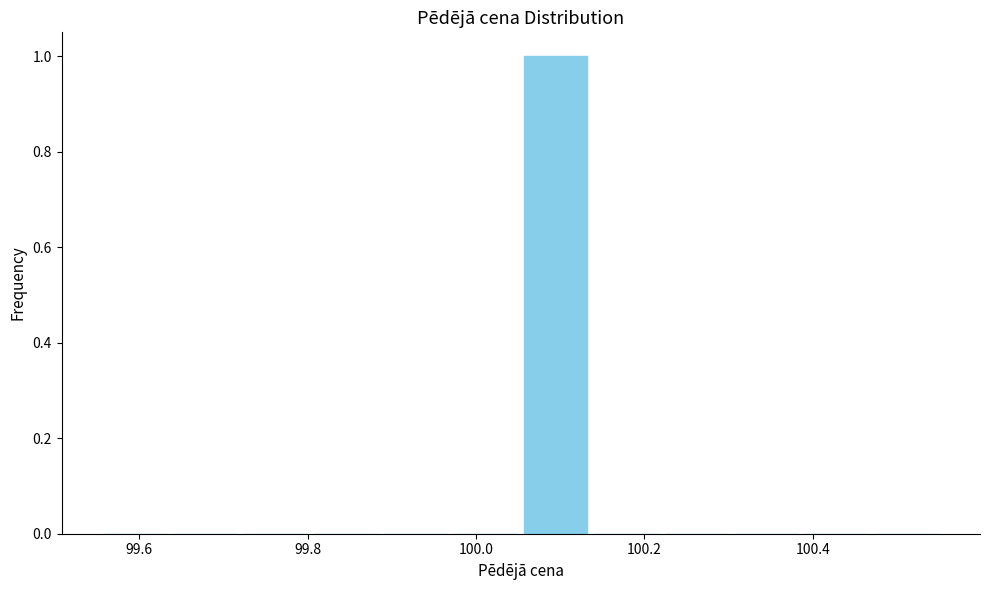

Reading left to right, transcribe this chart: for each bar, give the range it covers on the x-axis and its height. Neither the bar edges nor the heights are printed on the chart, so give them approximately, as read against the axes.

99.56 to 99.64: 0
99.64 to 99.72: 0
99.72 to 99.80: 0
99.80 to 99.88: 0
99.88 to 99.96: 0
99.96 to 100.06: 0
100.06 to 100.14: 1
100.14 to 100.22: 0
100.22 to 100.30: 0
100.30 to 100.38: 0
100.38 to 100.46: 0
100.46 to 100.56: 0